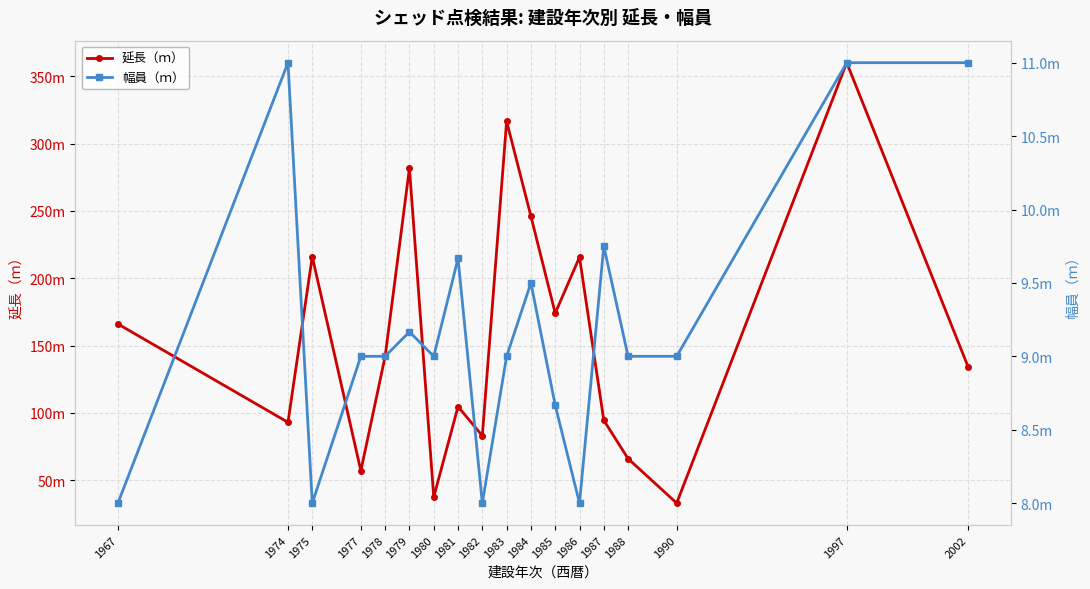

What are all the series names shown in the legend?

延長（ｍ）, 幅員（ｍ）